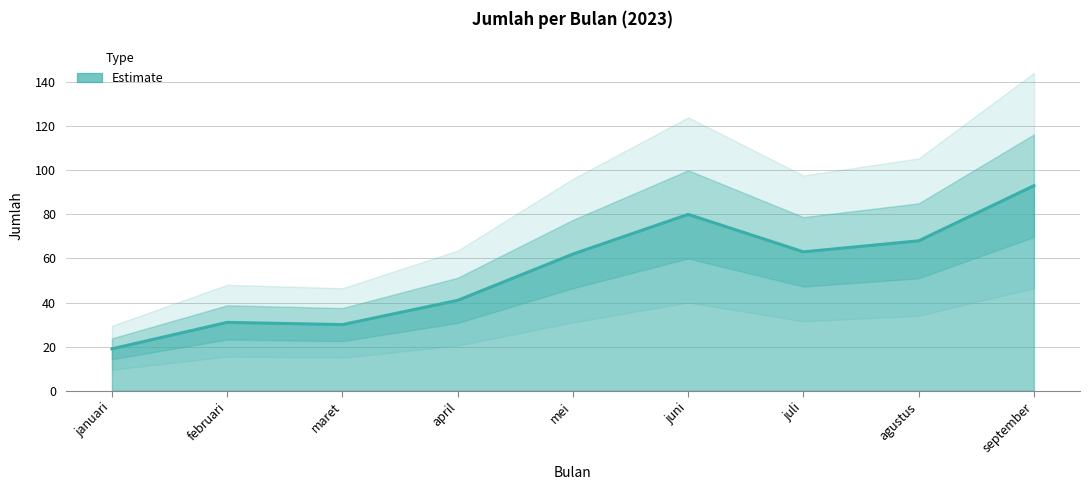

True or false: the data shows 63 at juli.

True